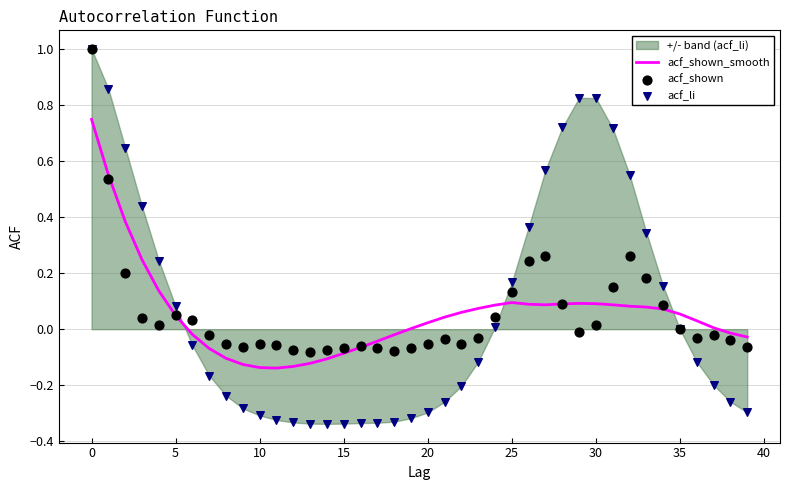

Which series has the widest spread of Y values?

acf_li